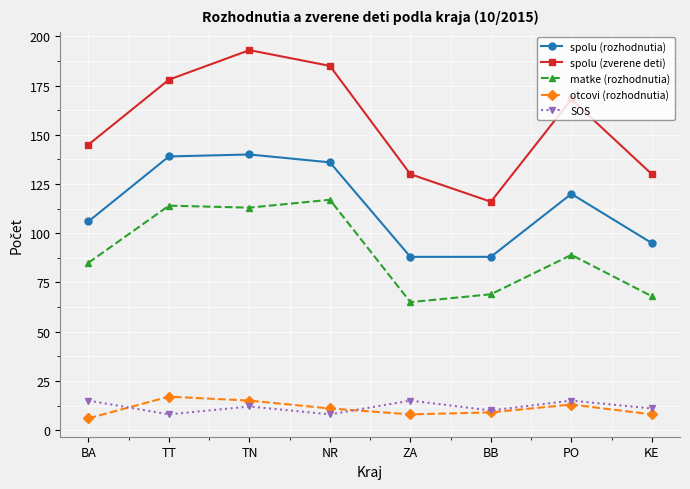

Reading left to right, transcribe all the data shown in this chart.

spolu (rozhodnutia): BA=106	TT=139	TN=140	NR=136	ZA=88	BB=88	PO=120	KE=95
spolu (zverene deti): BA=145	TT=178	TN=193	NR=185	ZA=130	BB=116	PO=168	KE=130
matke (rozhodnutia): BA=85	TT=114	TN=113	NR=117	ZA=65	BB=69	PO=89	KE=68
otcovi (rozhodnutia): BA=6	TT=17	TN=15	NR=11	ZA=8	BB=9	PO=13	KE=8
SOS: BA=15	TT=8	TN=12	NR=8	ZA=15	BB=10	PO=15	KE=11